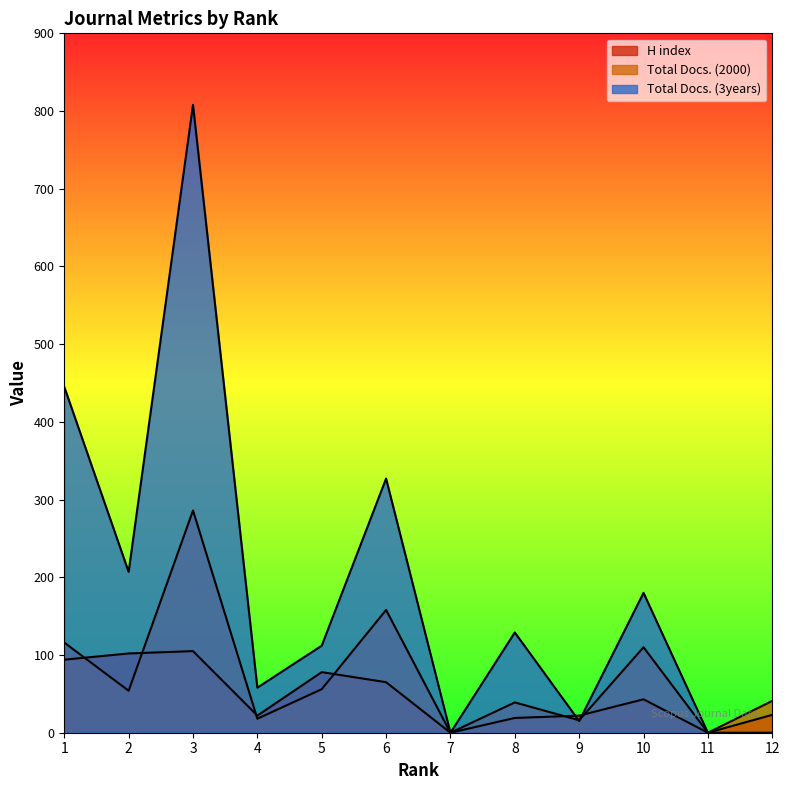

In Total Docs. (3years), how many points are lower than both neighbors (excluding endpoints)?

4